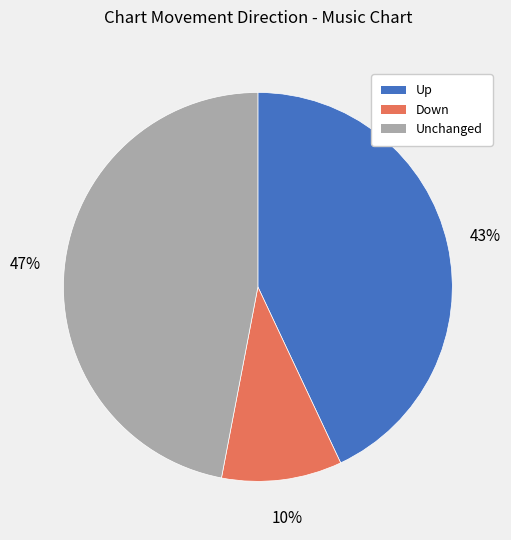

Count the number of slices in the pie.

3